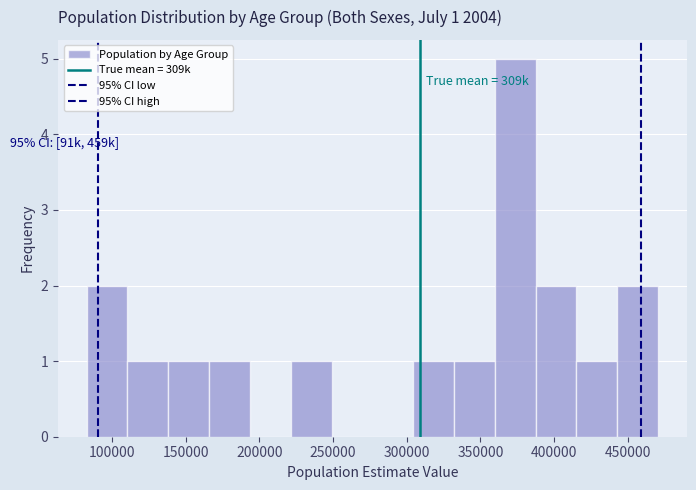

Over which range of the x-axis is the bar tallest?

360000 to 385000